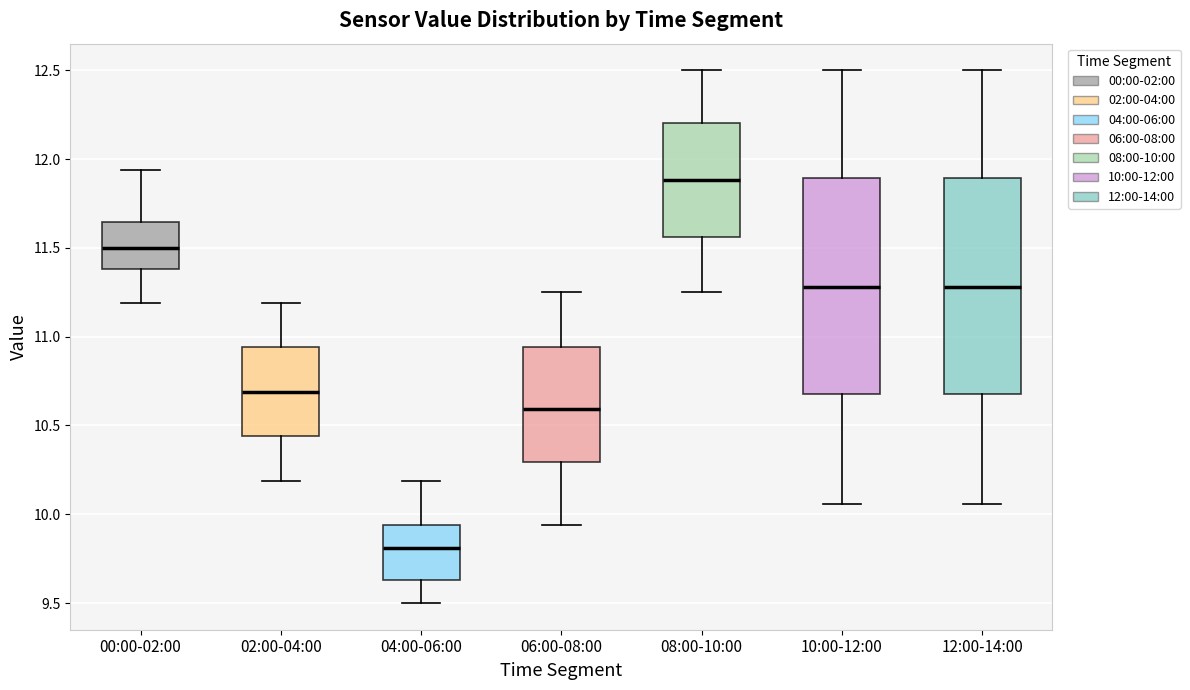

Reading left to right, transcribe this box plot: for each box, give where its median line is, the range the box spans, and where its two whiskers end, as read against the y-axis. The values are not printed on the chart, so give them approximately, as read against the axis.

00:00-02:00: median 11.50, box 11.40 to 11.65, whiskers 11.20 to 11.95
02:00-04:00: median 10.70, box 10.45 to 10.95, whiskers 10.20 to 11.20
04:00-06:00: median 9.80, box 9.65 to 9.95, whiskers 9.50 to 10.20
06:00-08:00: median 10.60, box 10.30 to 10.95, whiskers 9.95 to 11.25
08:00-10:00: median 11.90, box 11.55 to 12.20, whiskers 11.25 to 12.50
10:00-12:00: median 11.30, box 10.70 to 11.90, whiskers 10.05 to 12.50
12:00-14:00: median 11.30, box 10.70 to 11.90, whiskers 10.05 to 12.50